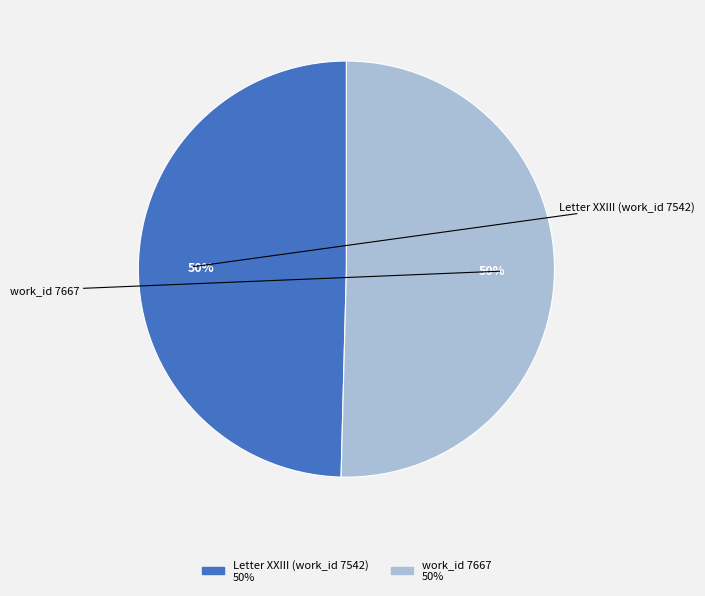

Approximately how many times larger is the value at work_id 7667 compared to Letter XXIII (work_id 7542)?

1.0